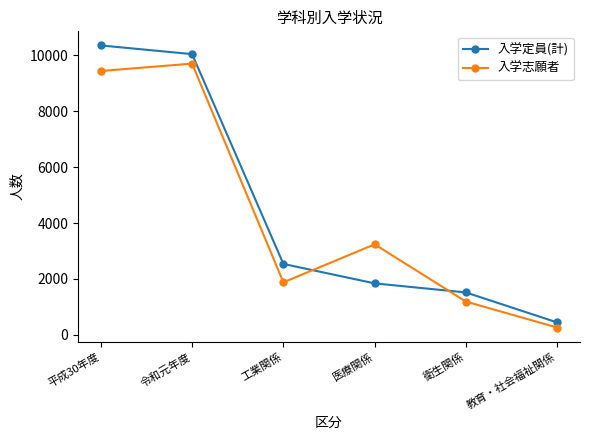

Is the value of 入学志願者 at 令和元年度 greater than the value of 入学定員(計) at 平成30年度?

No